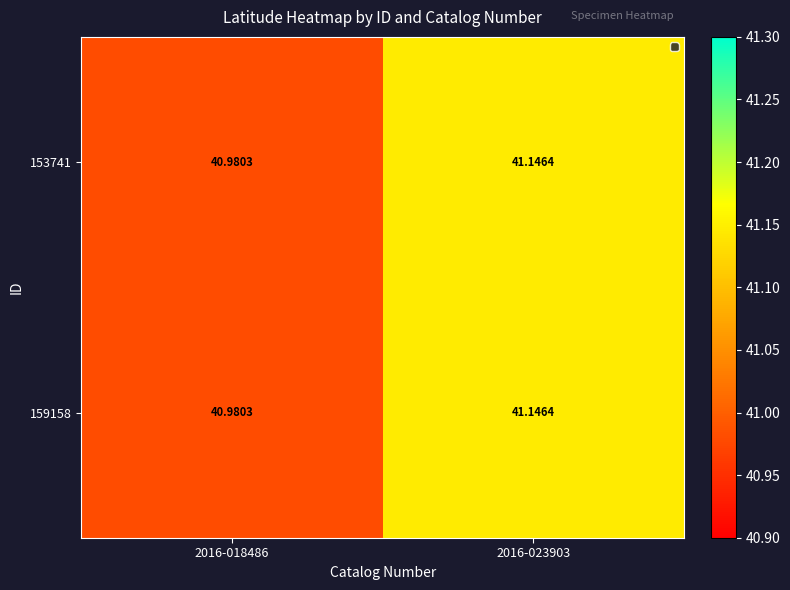

Is the value of 153741 at 2016-018486 greater than the value of 159158 at 2016-023903?

No